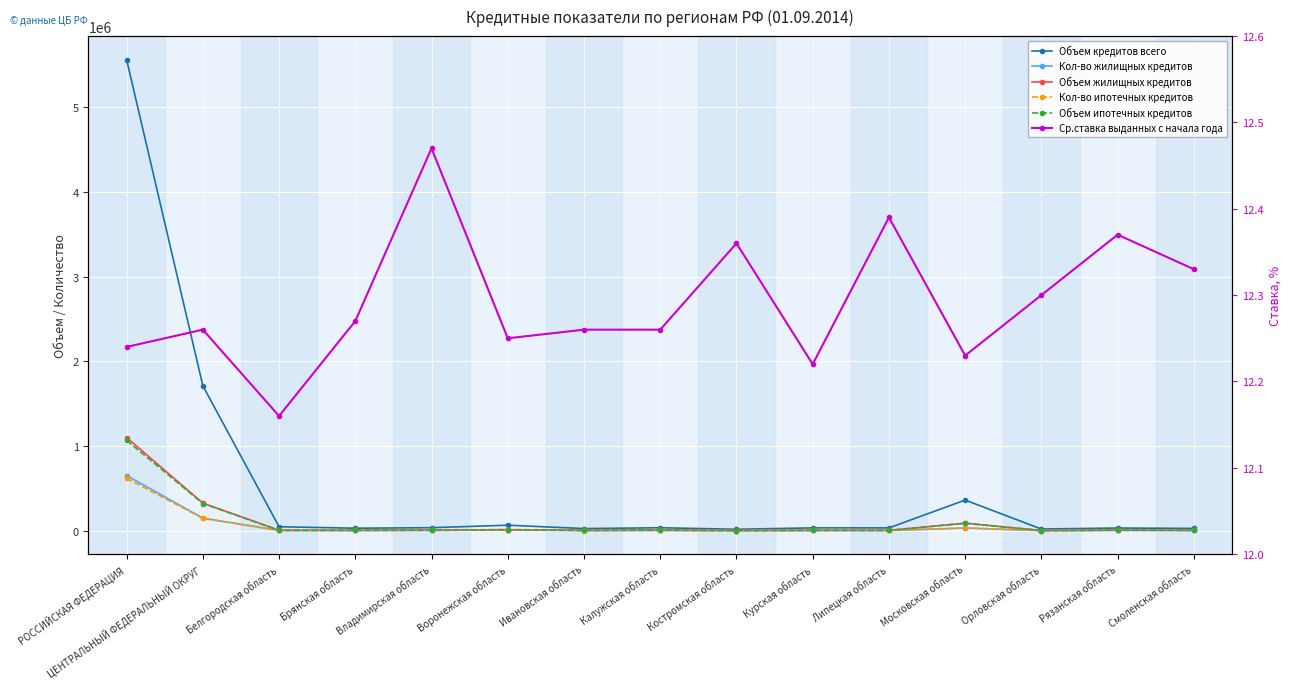

Is this an area chart (filled region under the line)?

No